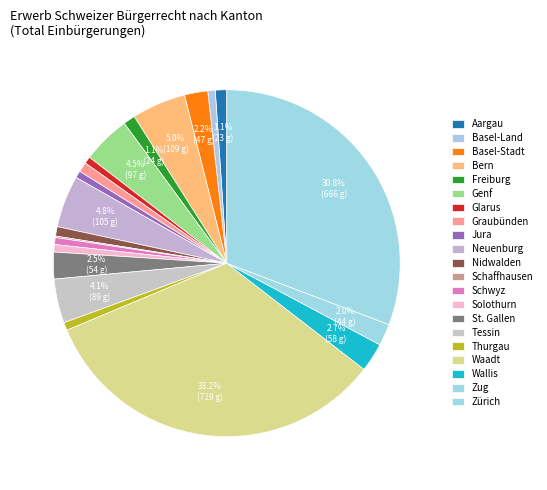

Between Waadt and Schwyz, which is larger?

Waadt